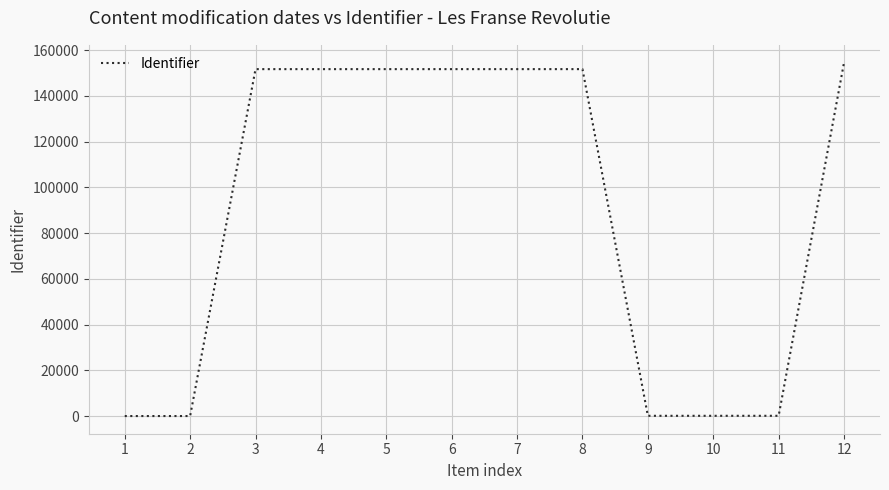

What is the difference between the maximum and minimum values?

154555